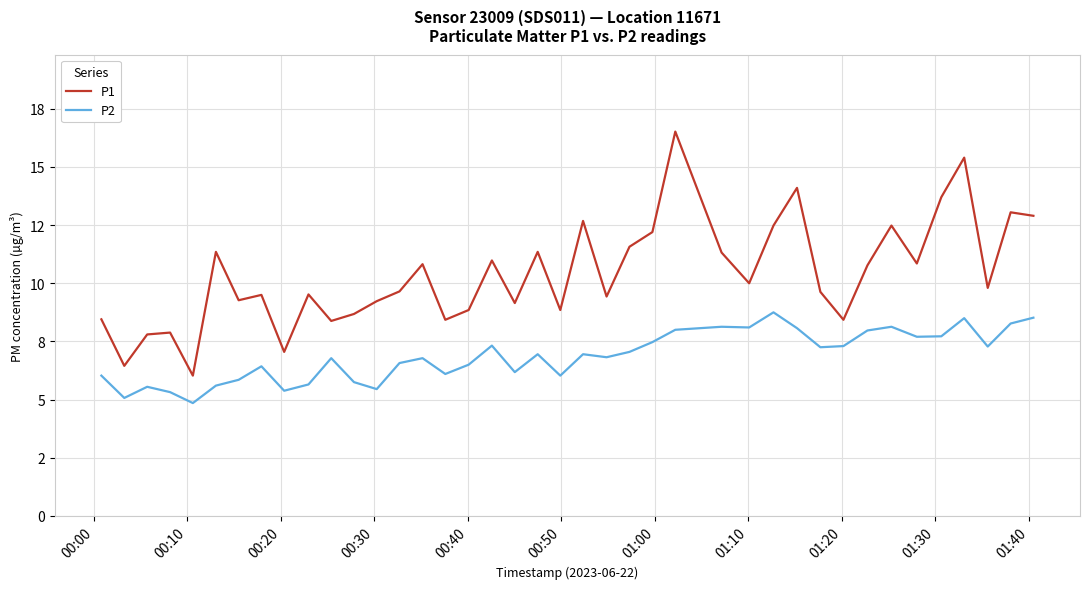

Does the chart display data point markers on the line(s)?

No